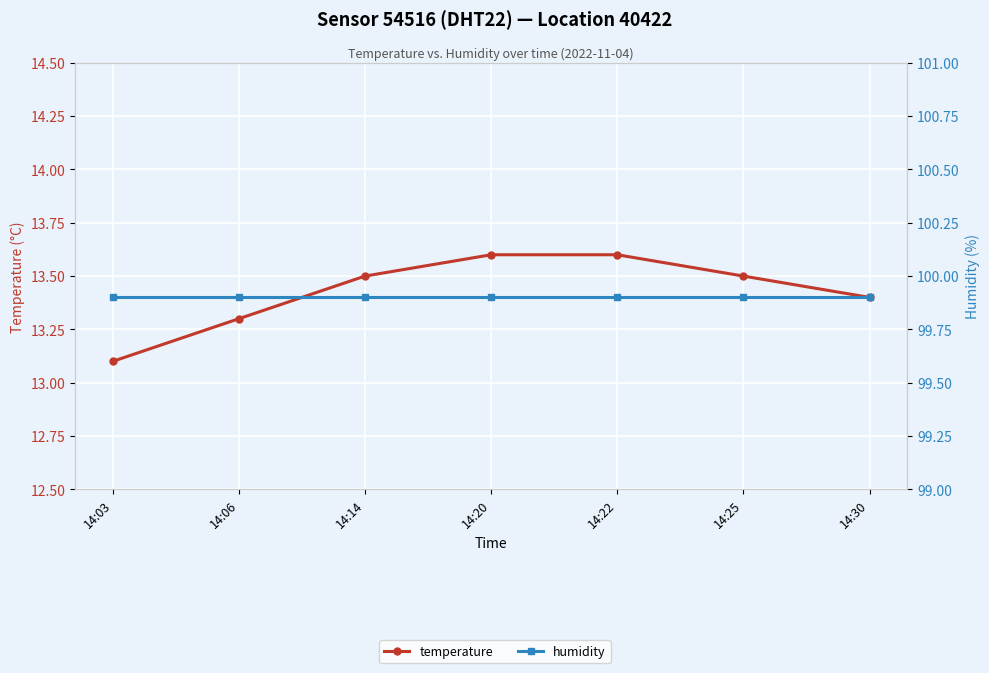

List the series in order of their peak value, lowest first.

temperature, humidity